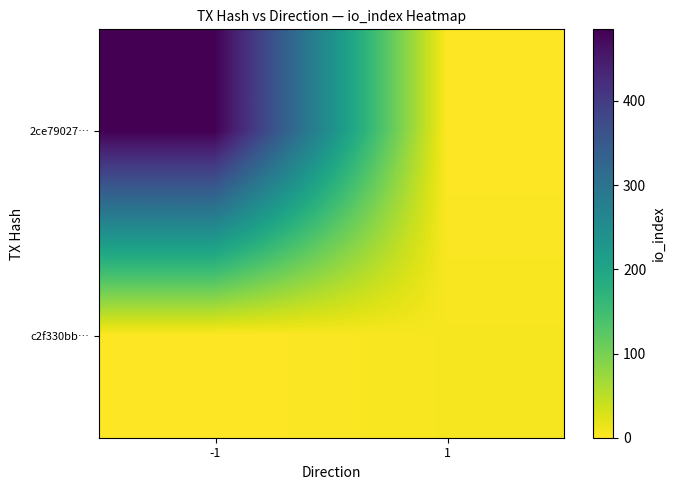

What is the greatest value displayed?

485